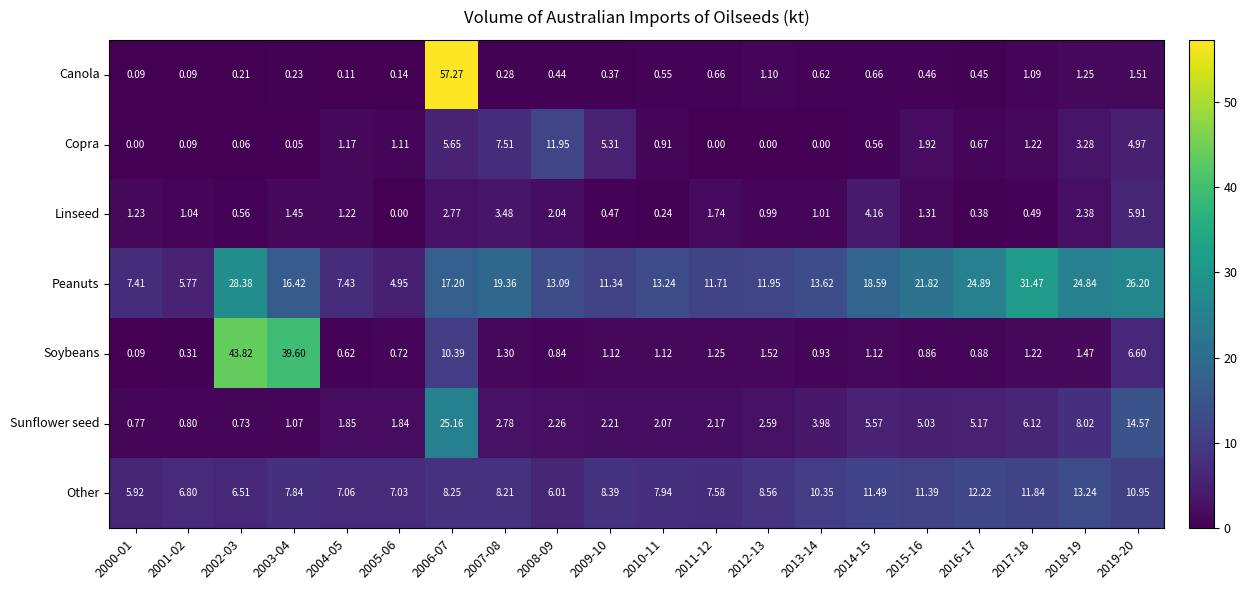

Which series has the largest total across all categories?

Peanuts